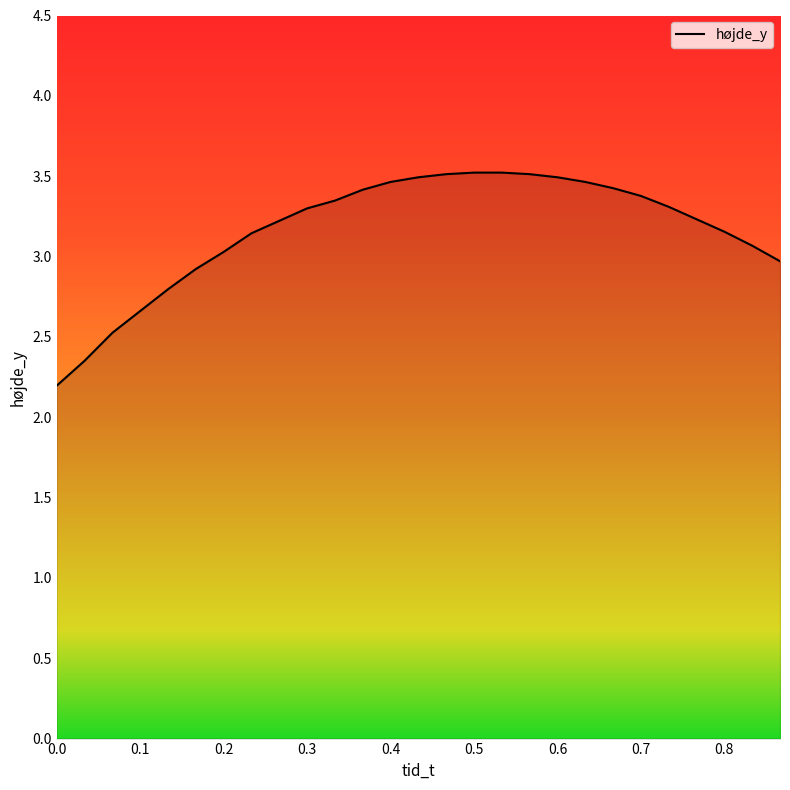

What is the greatest value displayed?

3.5